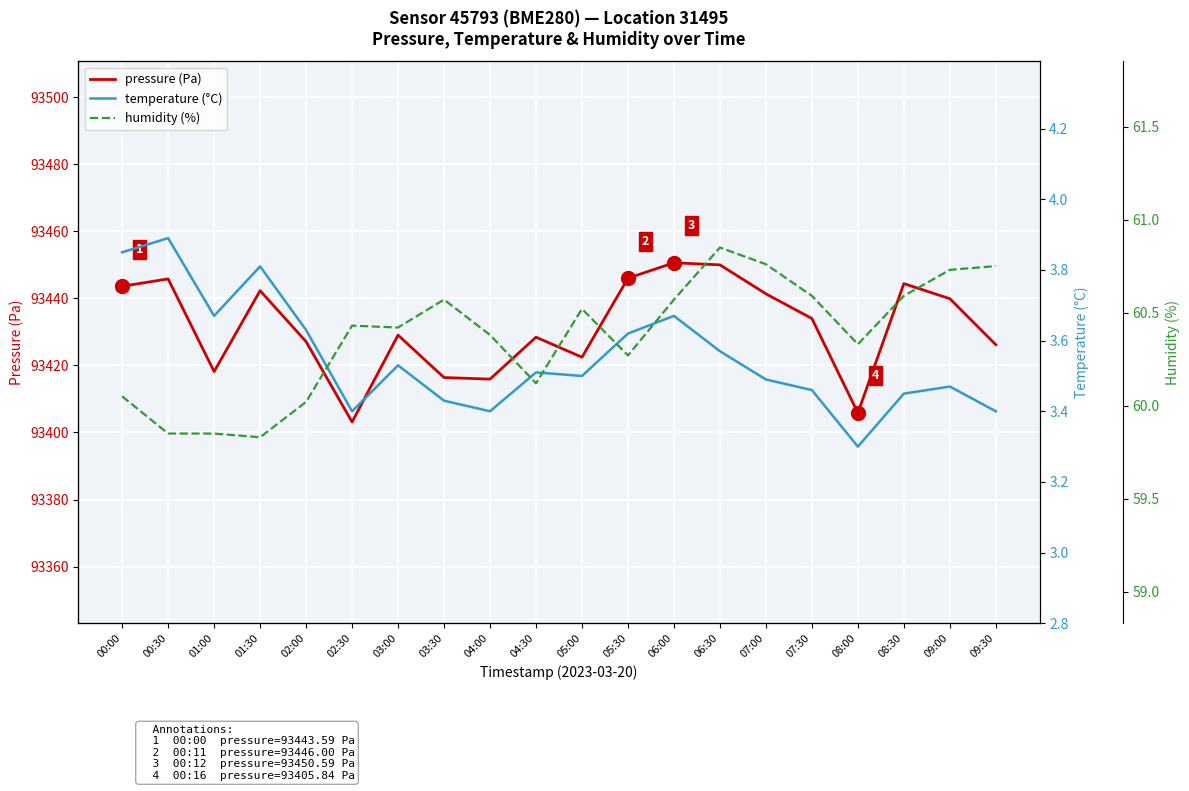

What is the total value across all series at 01:30?

93505.9